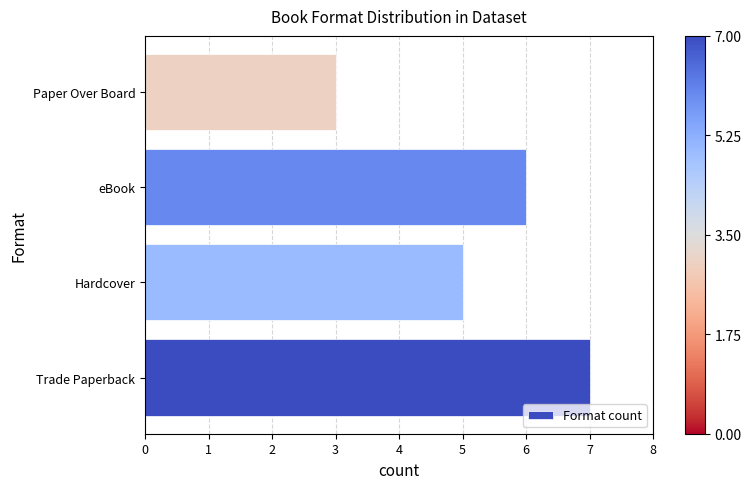

Count the values in the range 5 to 7.

3